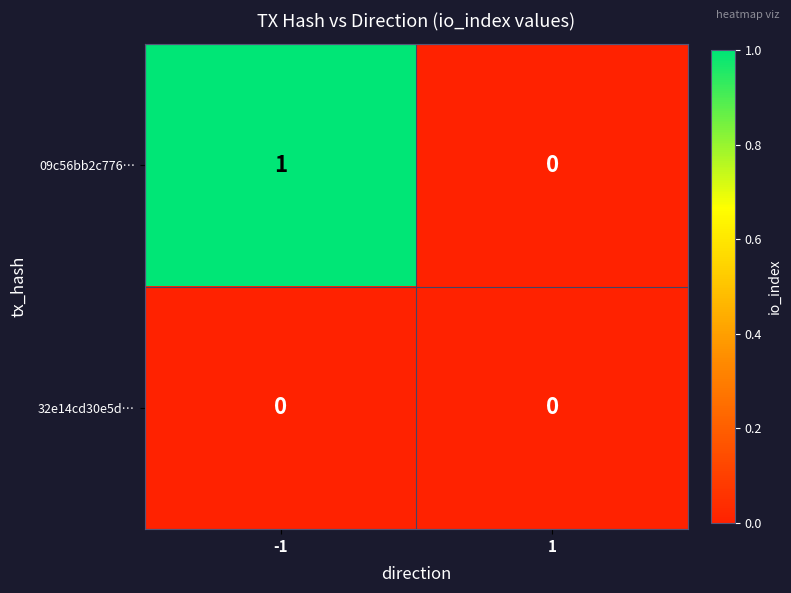

Between -1 and 1, which series saw the biggest shift?

09c56bb2c776…